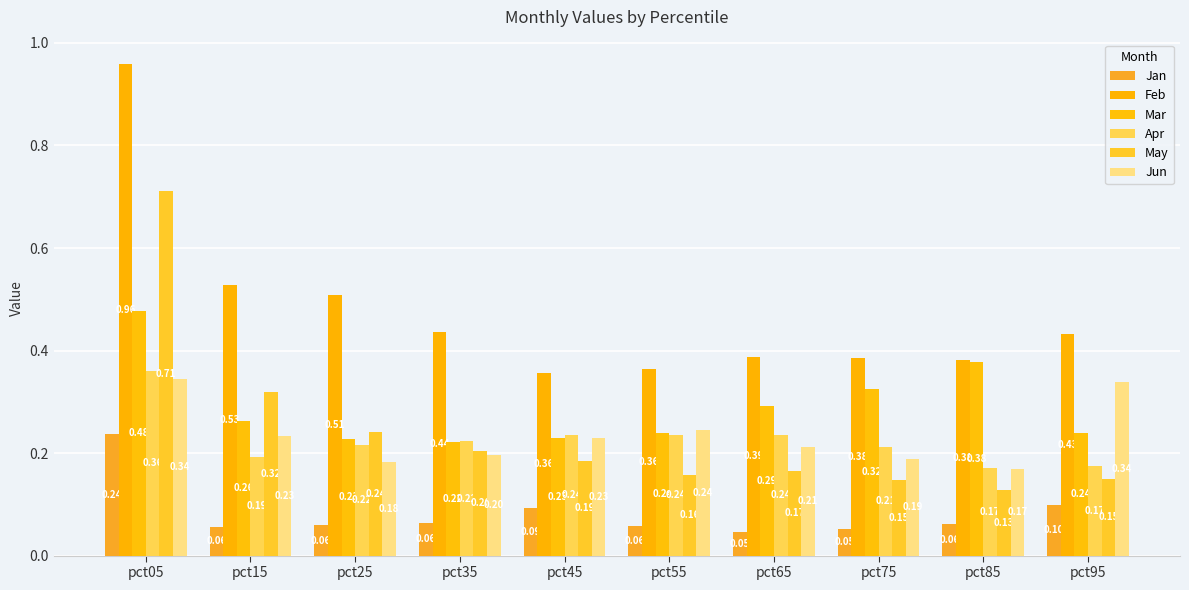

What is the average value of the Jan series?

0.1